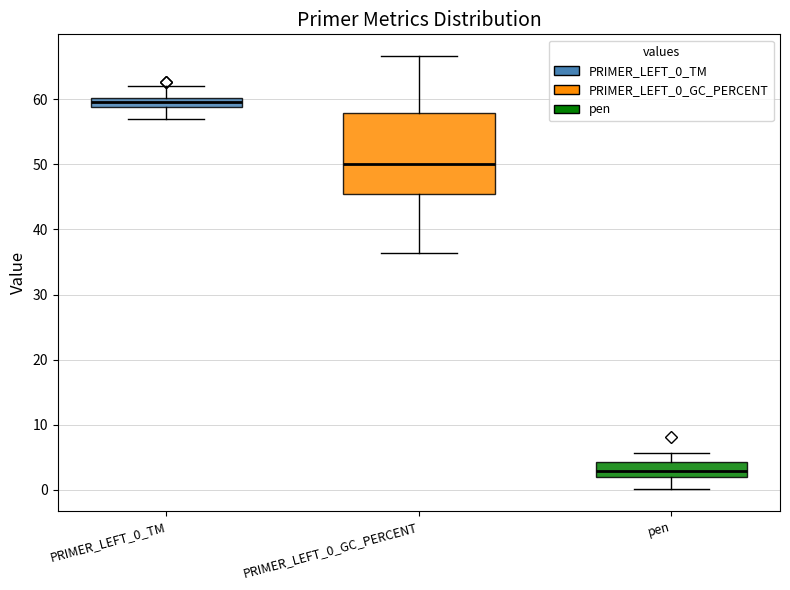

Which box's median line is the highest?

PRIMER_LEFT_0_TM